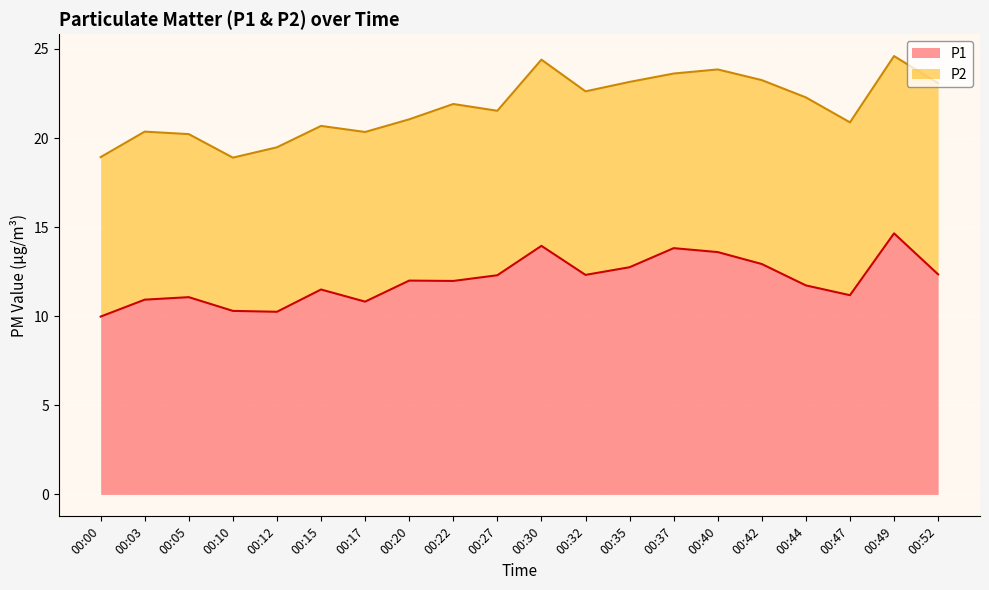

True or false: the data shows 4.5 at 00:03.

False